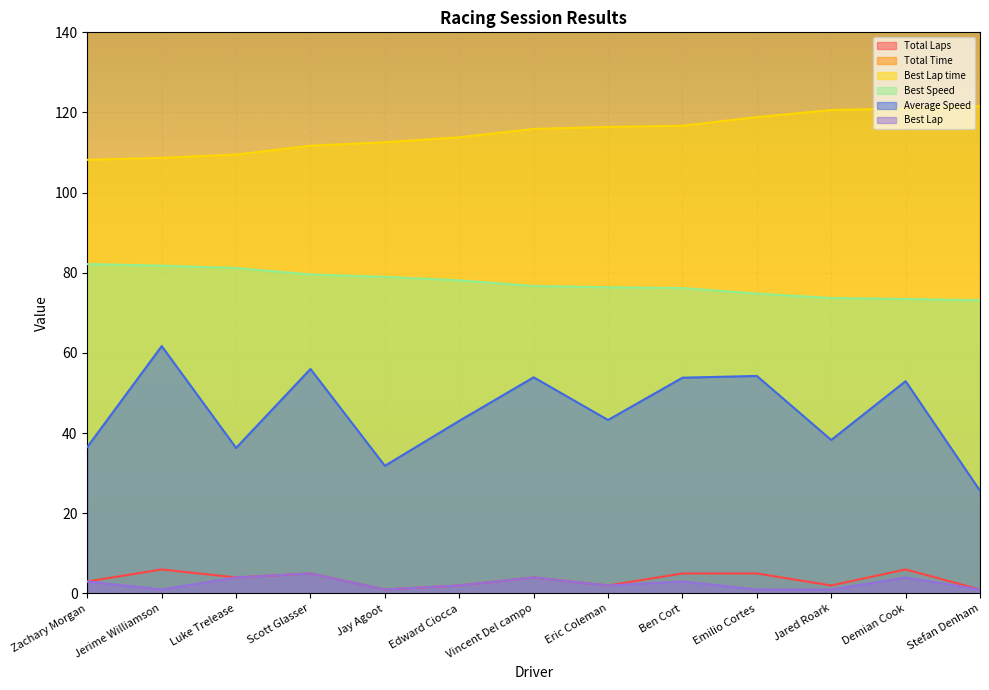

True or false: Average Speed has more than 1 points higher than both neighbors.

True